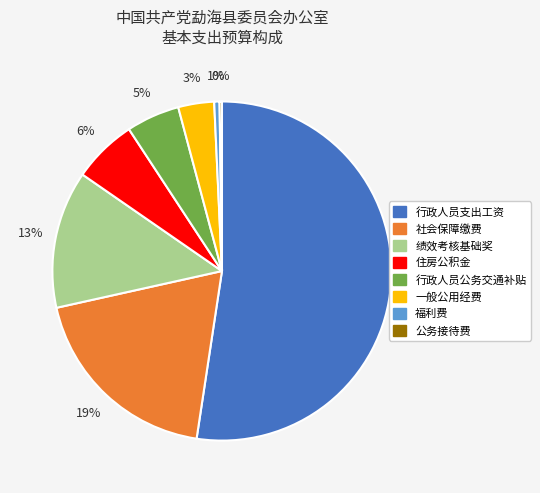

To the nearest percent, what portion does 福利费 represent?

1%